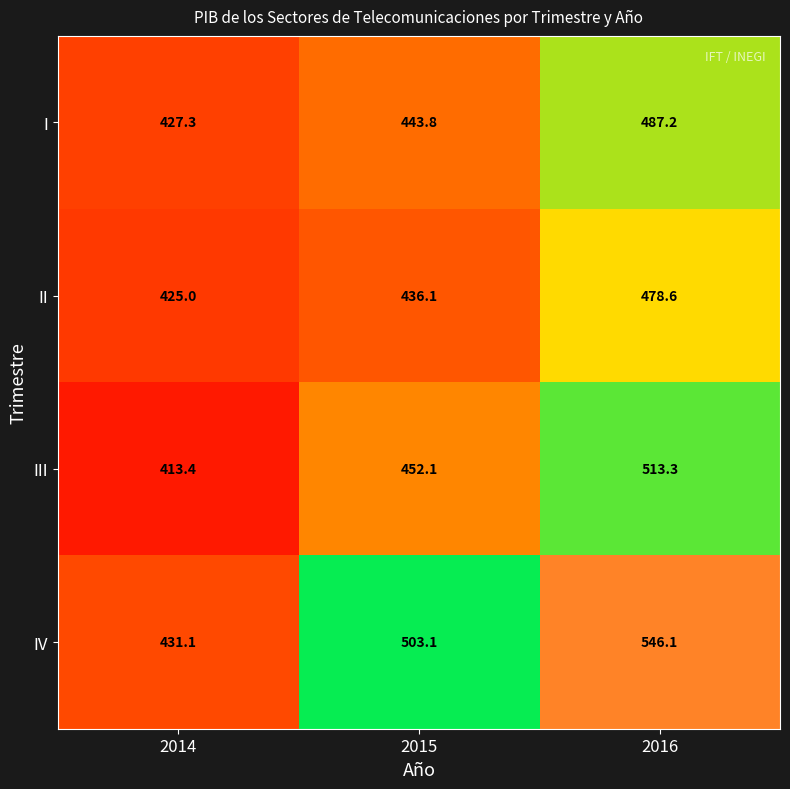

How many values in the IV series are below 503?

1